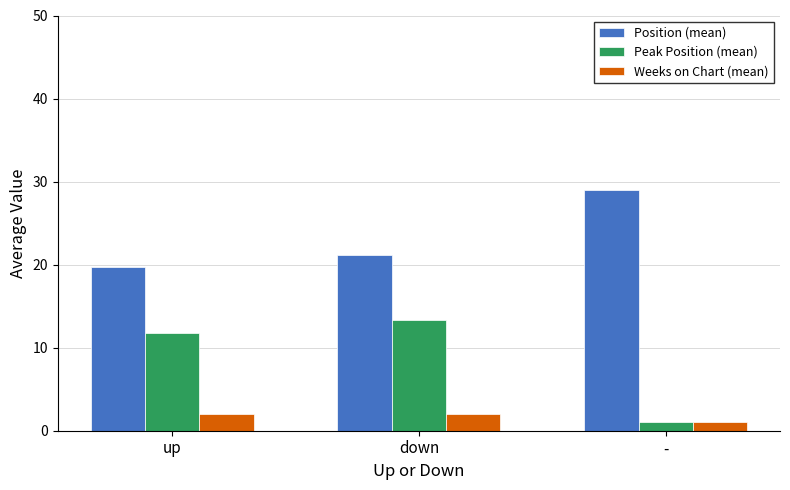

What is the value of the Peak Position (mean) bar at the 2nd from the left?

13.3